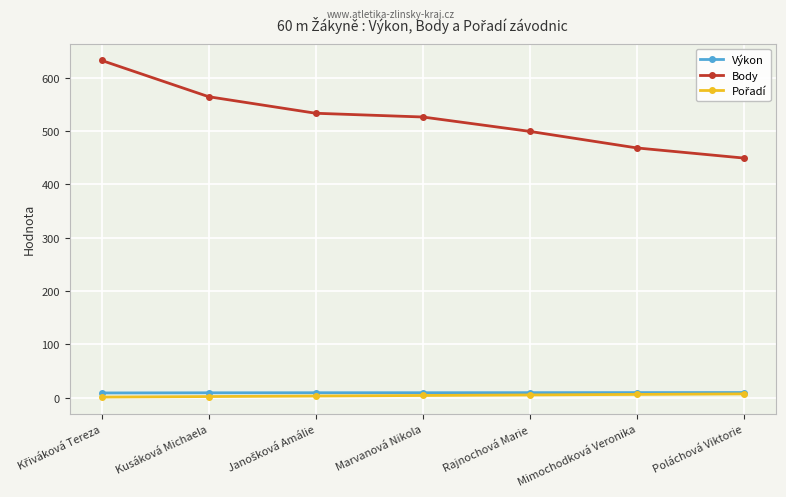

What is the highest value of the Body series?

632.0